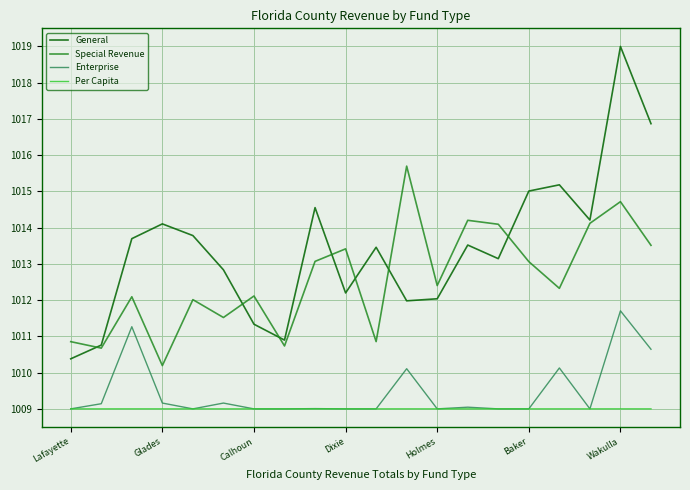

Which series has the largest range (max minus min)?

General